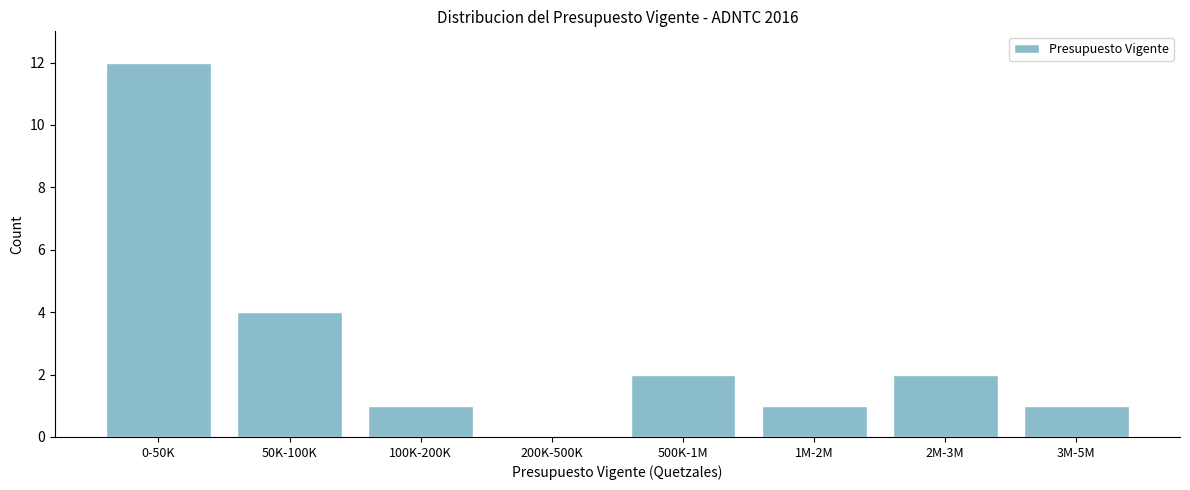

Reading right to left, list all the values displayed in this chart.

3M-5M=1	2M-3M=2	1M-2M=1	500K-1M=2	200K-500K=0	100K-200K=1	50K-100K=4	0-50K=12